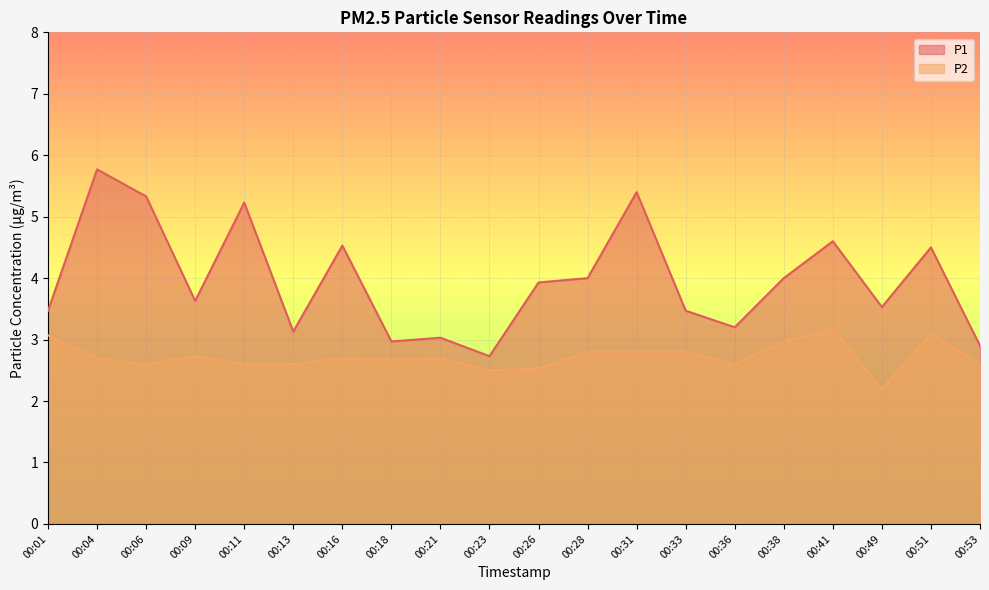

How many values in the P1 series are below 3?

3